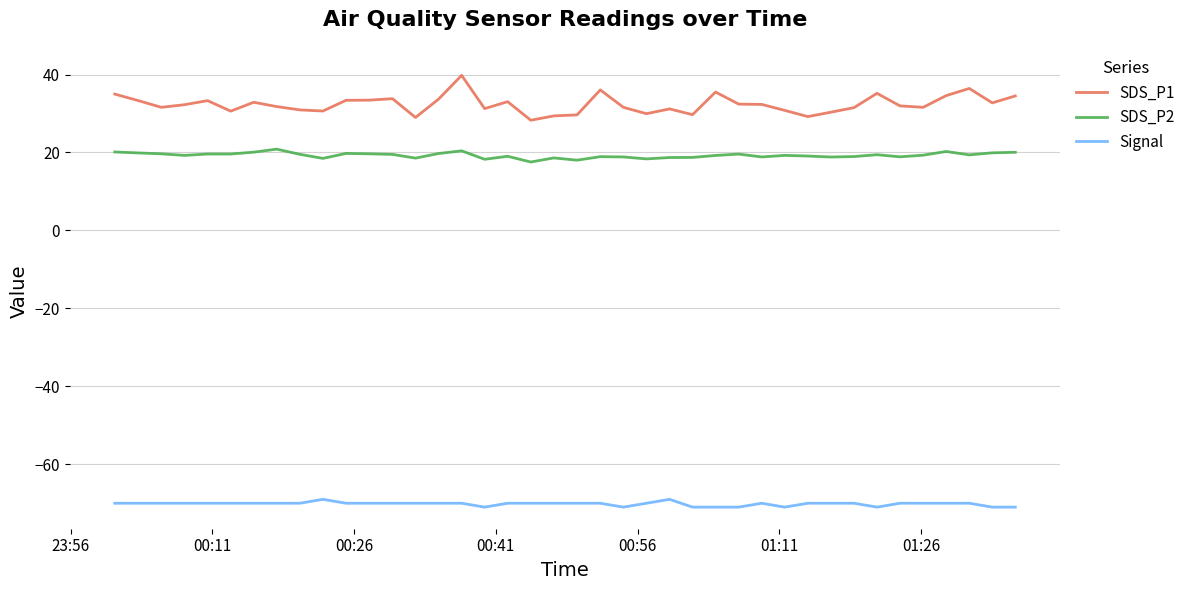

Rank the series by their maximum value, from highest to lowest.

SDS_P1, SDS_P2, Signal